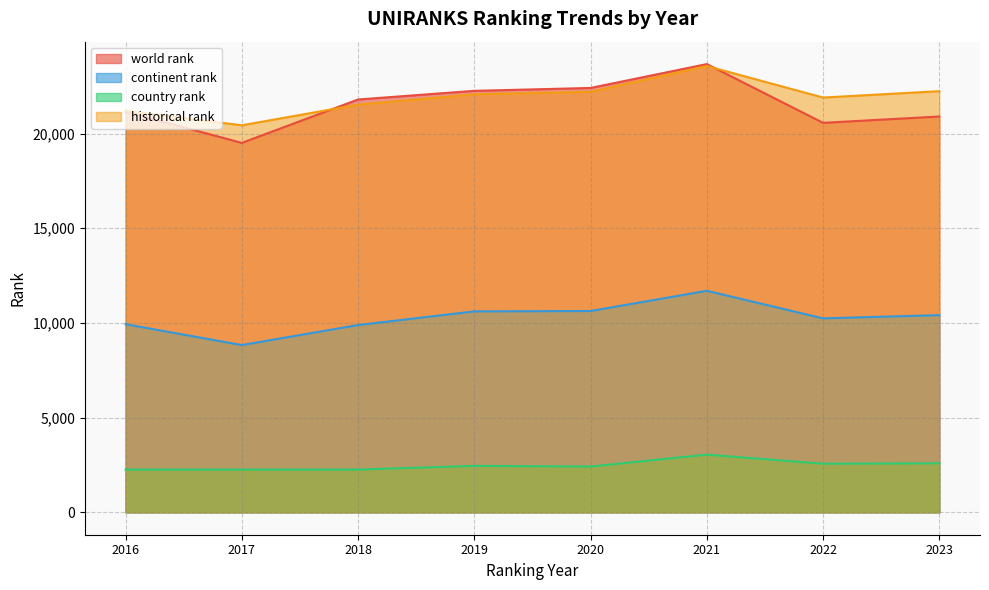

Where is the first local minimum for world rank?

2017